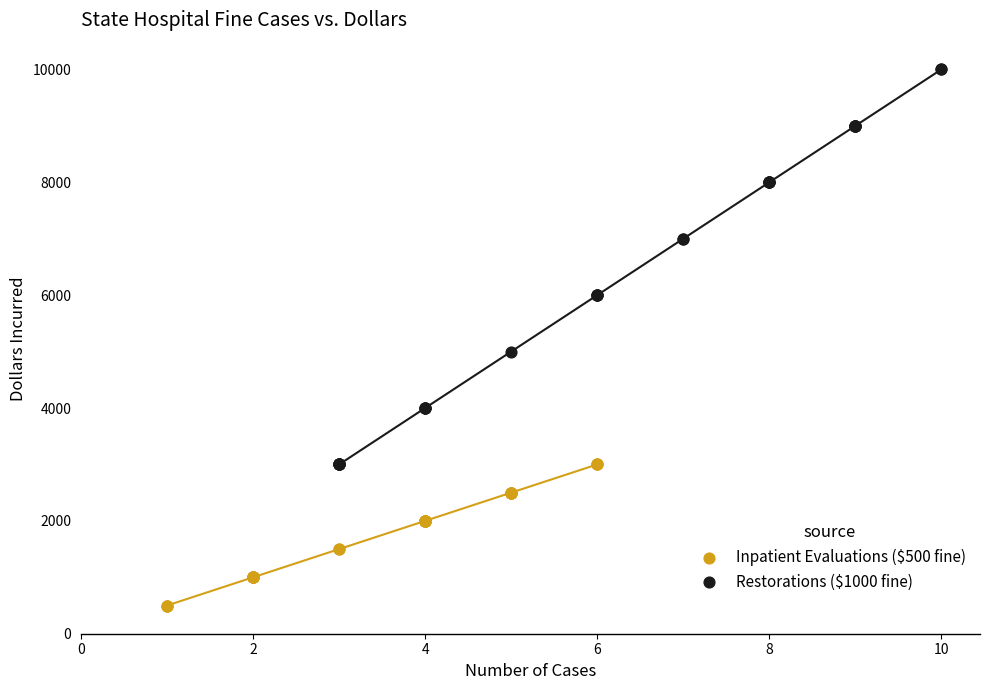

Which series contains the lowest Y value?

Inpatient Evaluations ($500 fine)